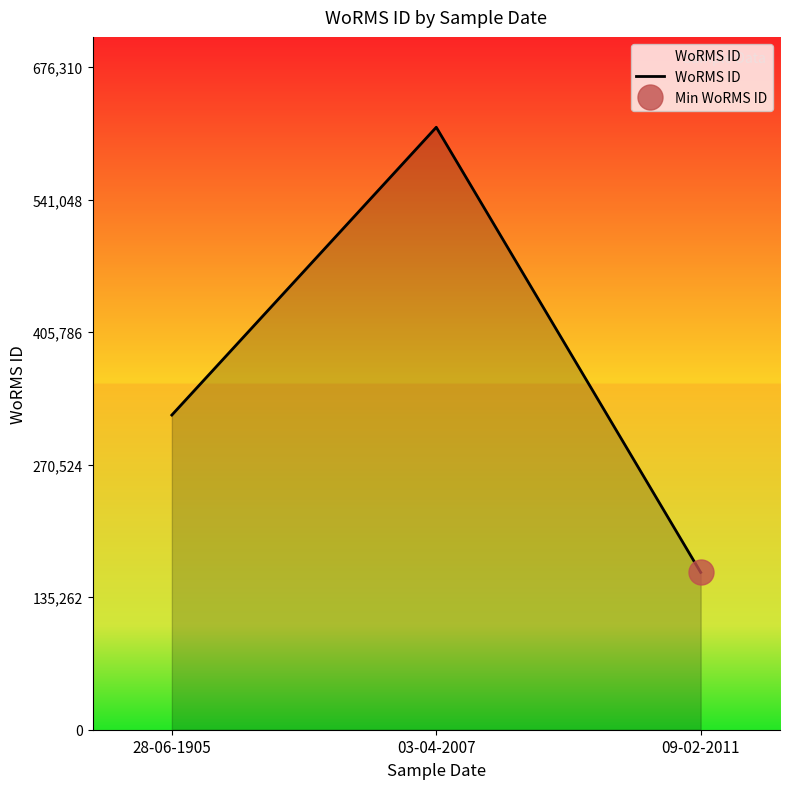

Read the value at 03-04-2007, to the nearest 100.

614800